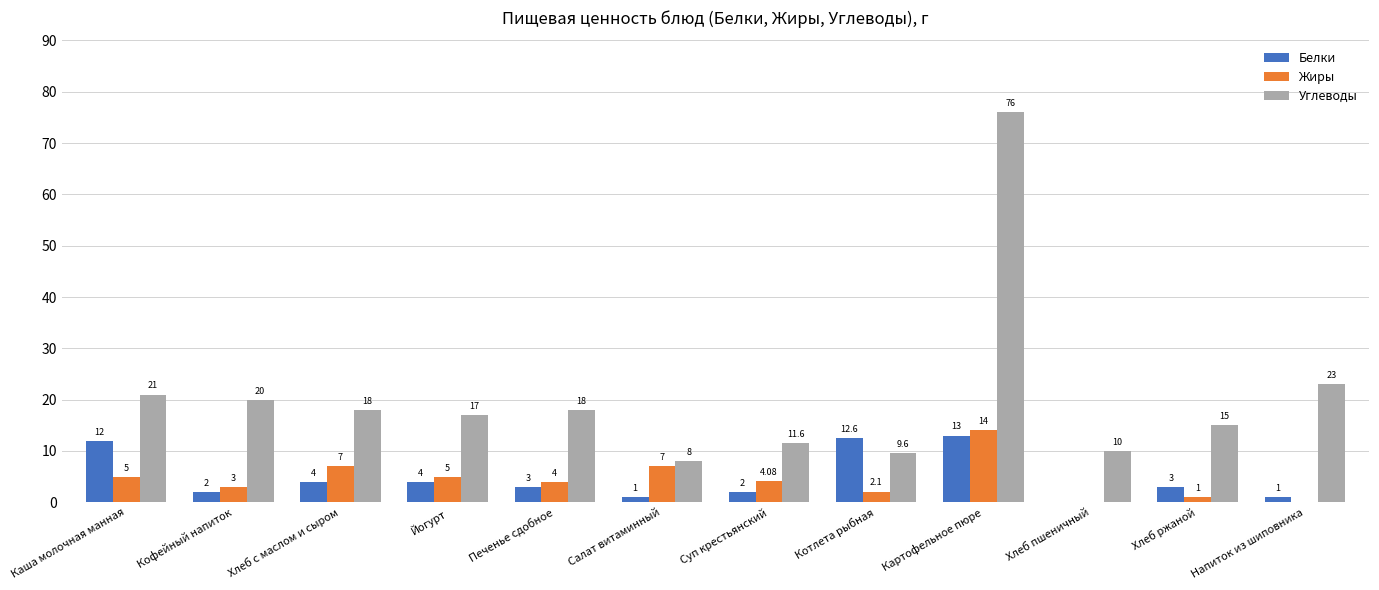

What is the total value across all series at Напиток из шиповника?

24.0